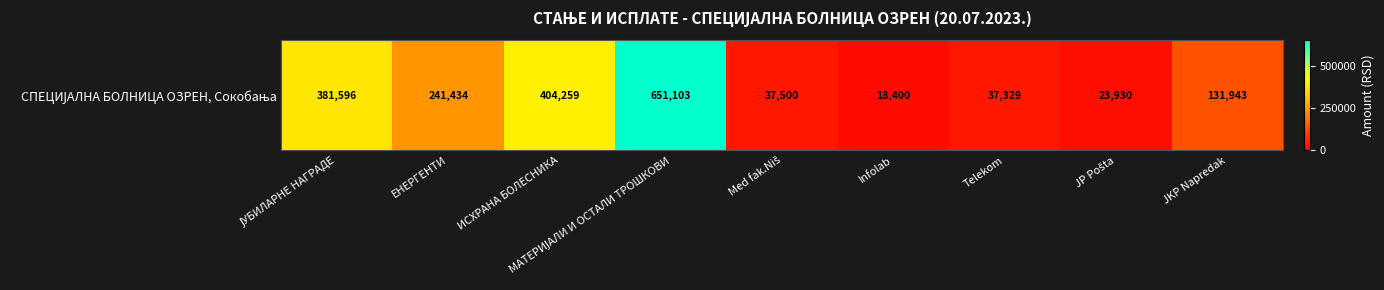

What is the difference between the values at ЕНЕРГЕНТИ and Telekom?

204105.0